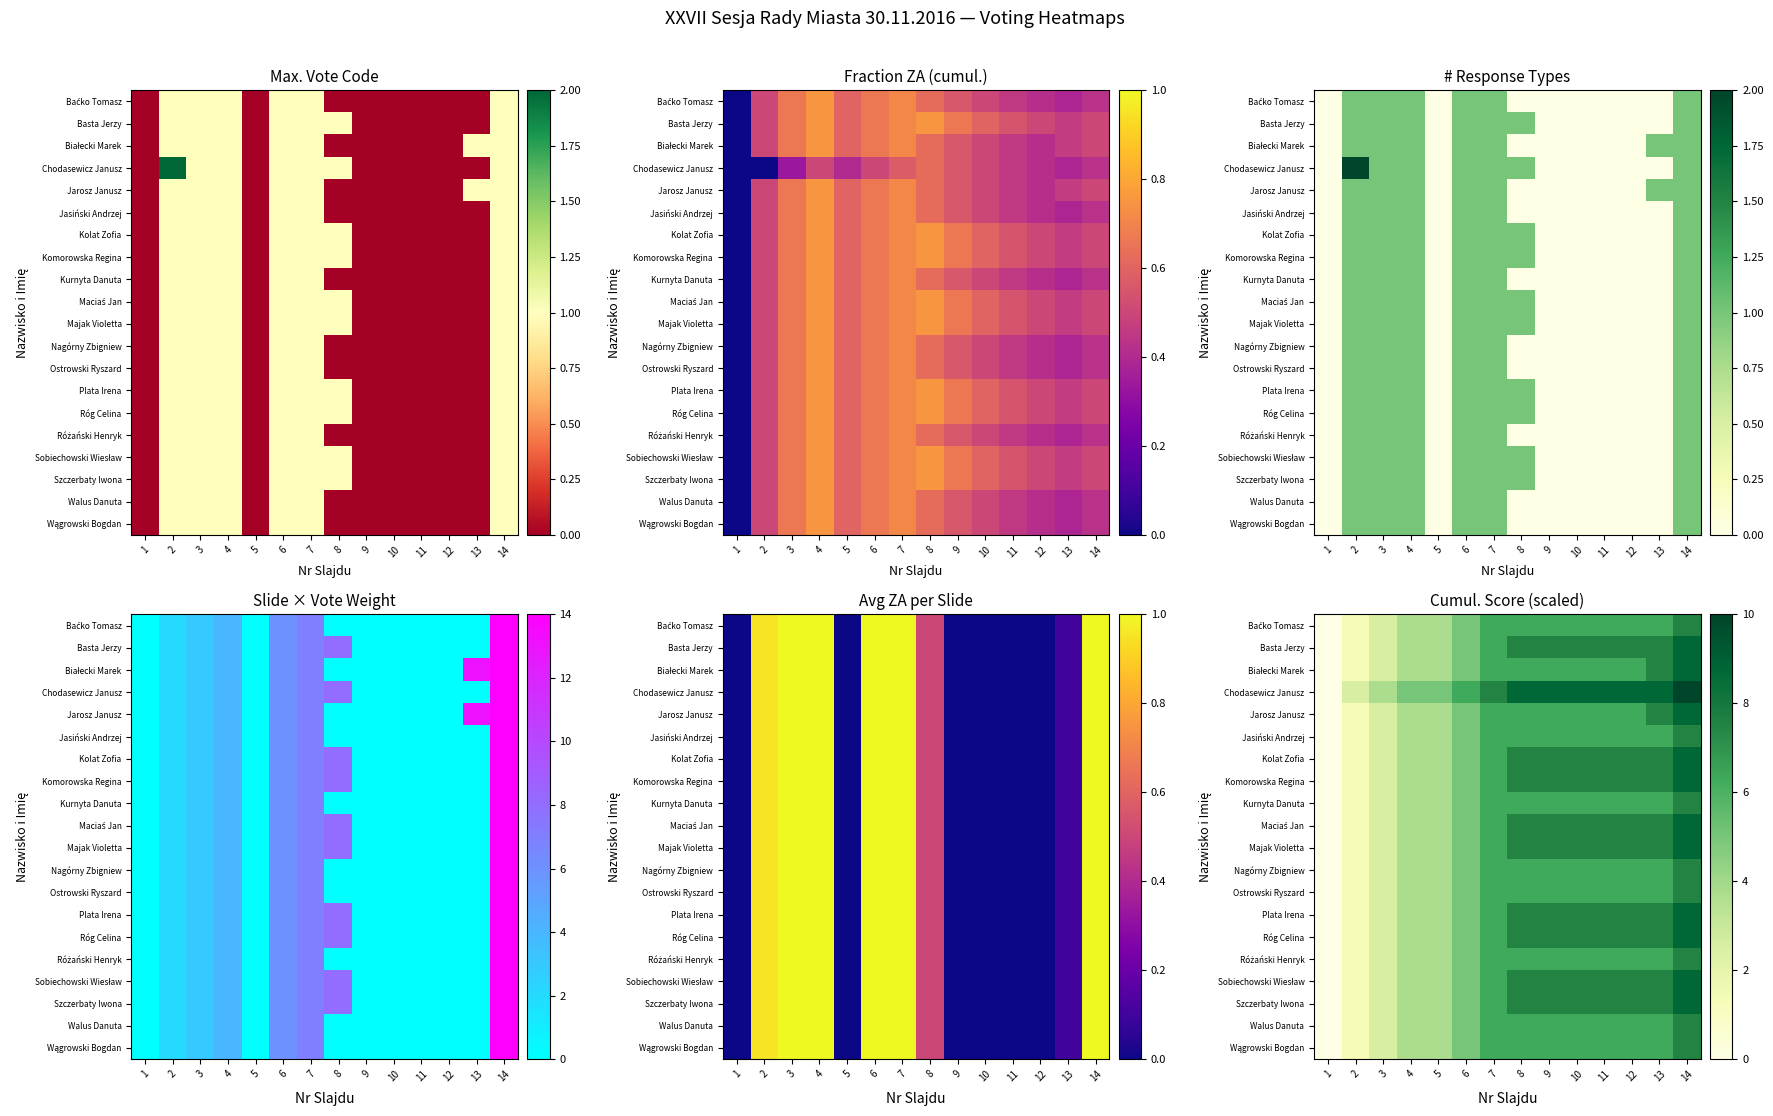

What is the greatest value displayed?

10.0